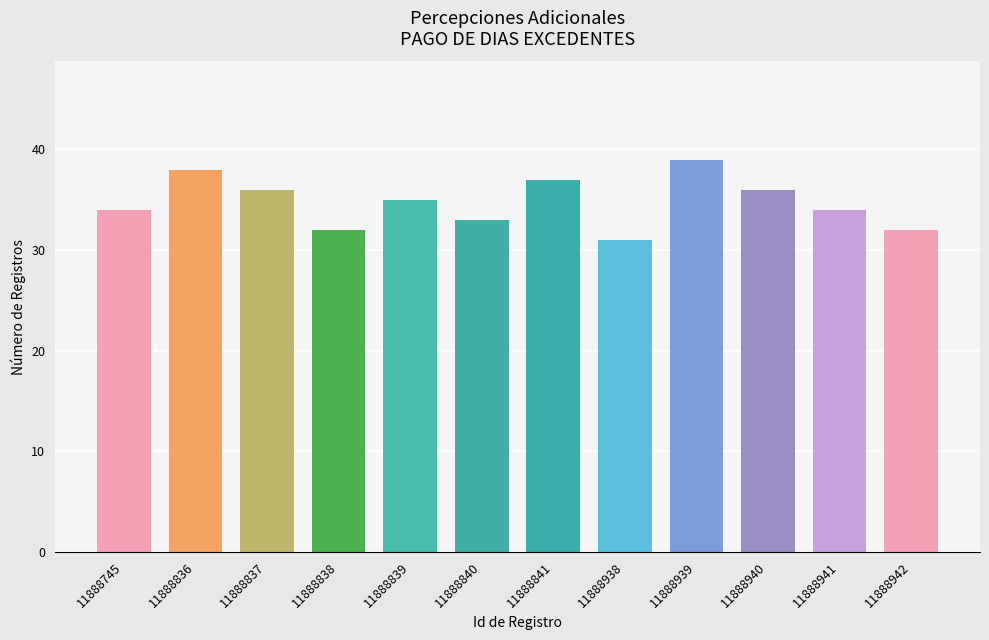

Reading left to right, what are all the values shown in this chart?

34	38	36	32	35	33	37	31	39	36	34	32